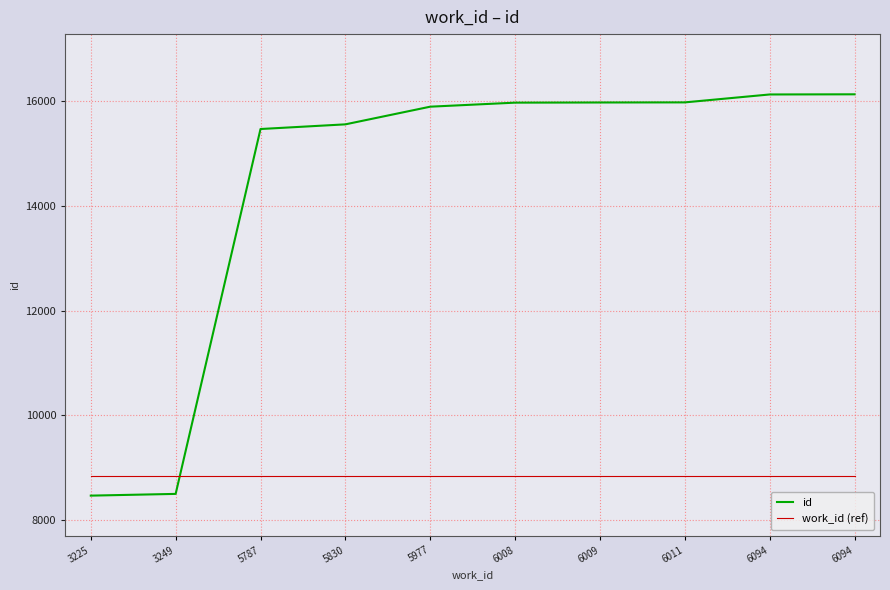

Between 5830 and 5787, which is larger?

5830